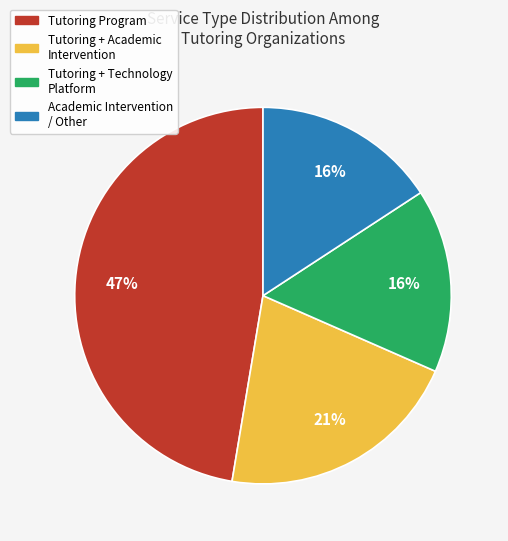

Does any single category account for the majority?

No